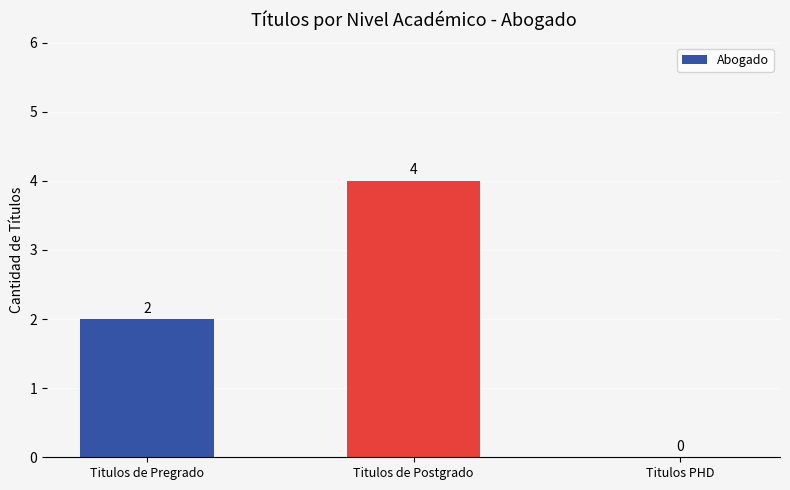

How many series are shown in this chart?

1